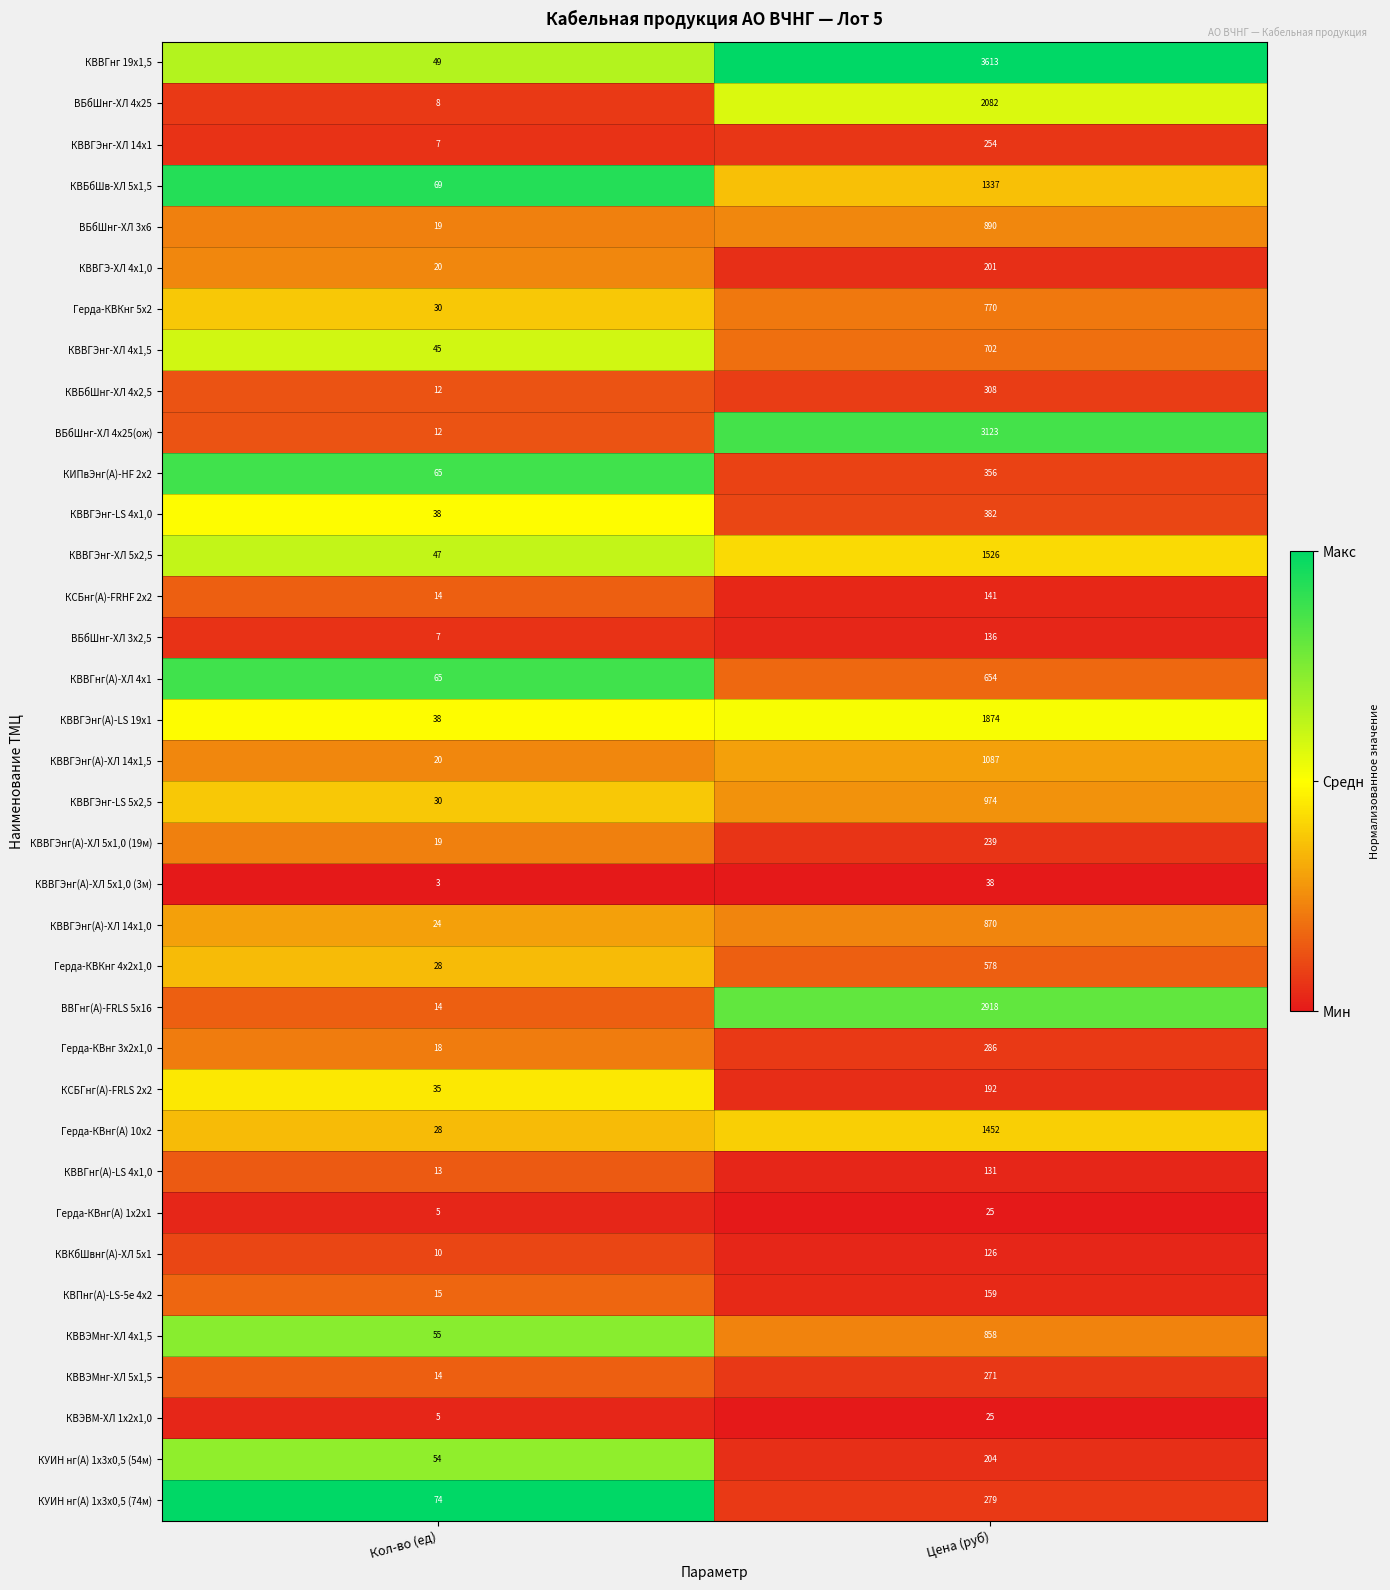

At which category does the chart reach its minimum across all series?

Кол-во (ед)